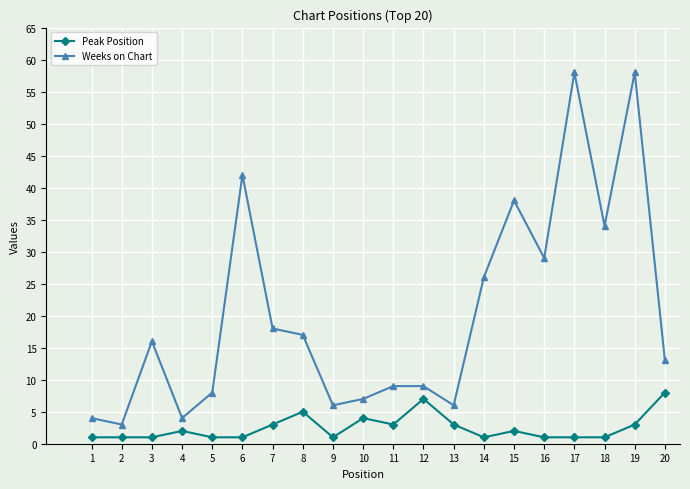

True or false: Weeks on Chart and Peak Position intersect in this chart.

False